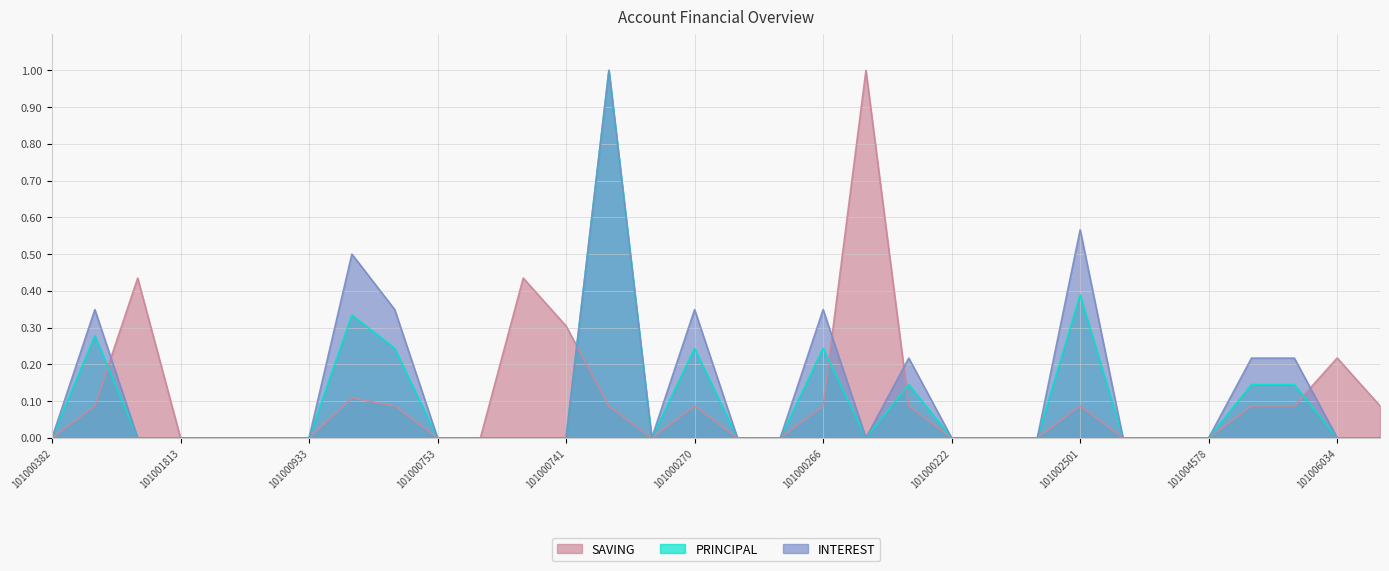

Where is SAVING nearest to the value 0?

101000382